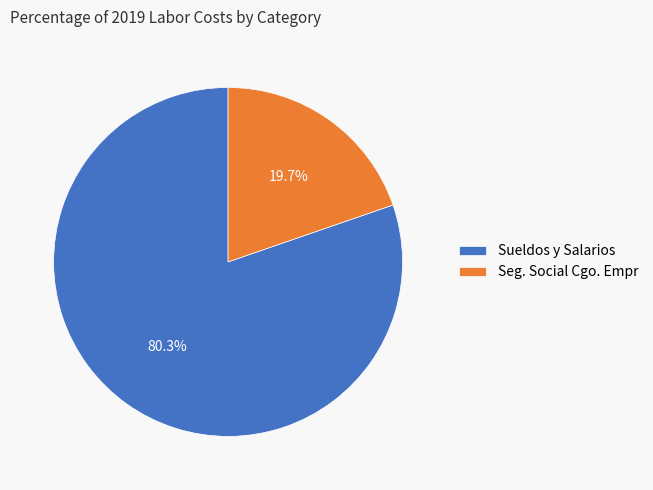

What is the ratio of the value at Sueldos y Salarios to the value at Seg. Social Cgo. Empr?

4.1